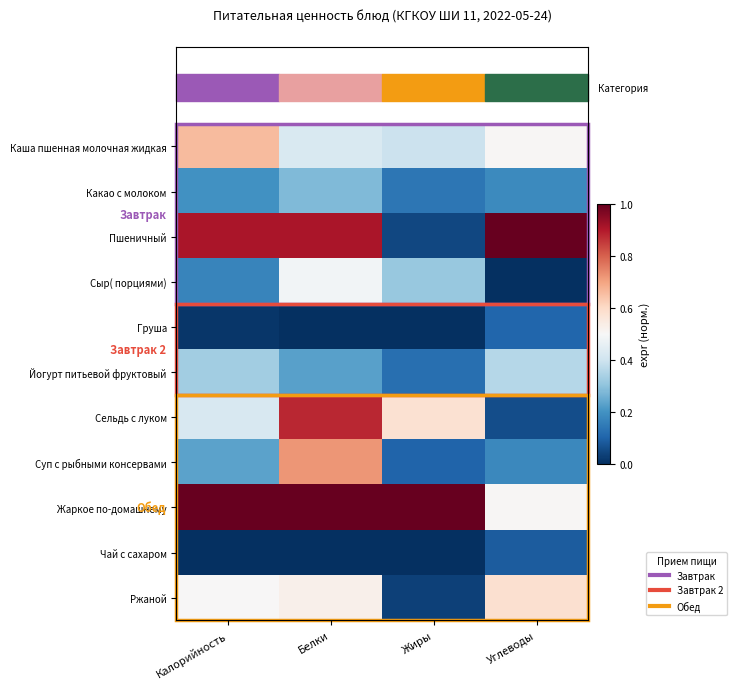

Between Углеводы and Калорийность, which is larger?

Калорийность